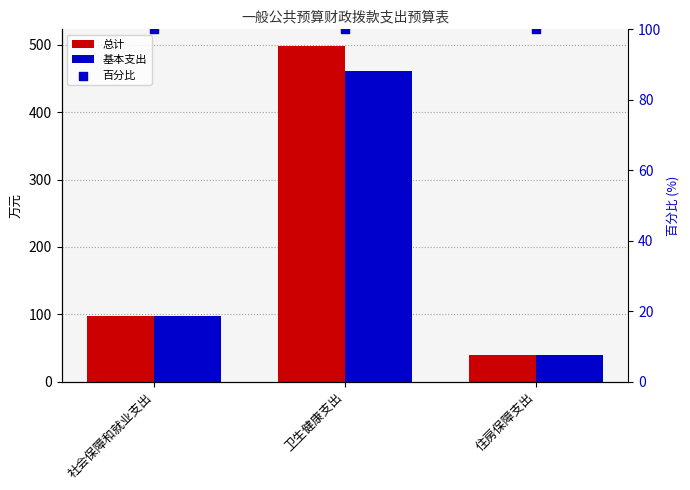

What is the total value across all series at 住房保障支出?

179.7